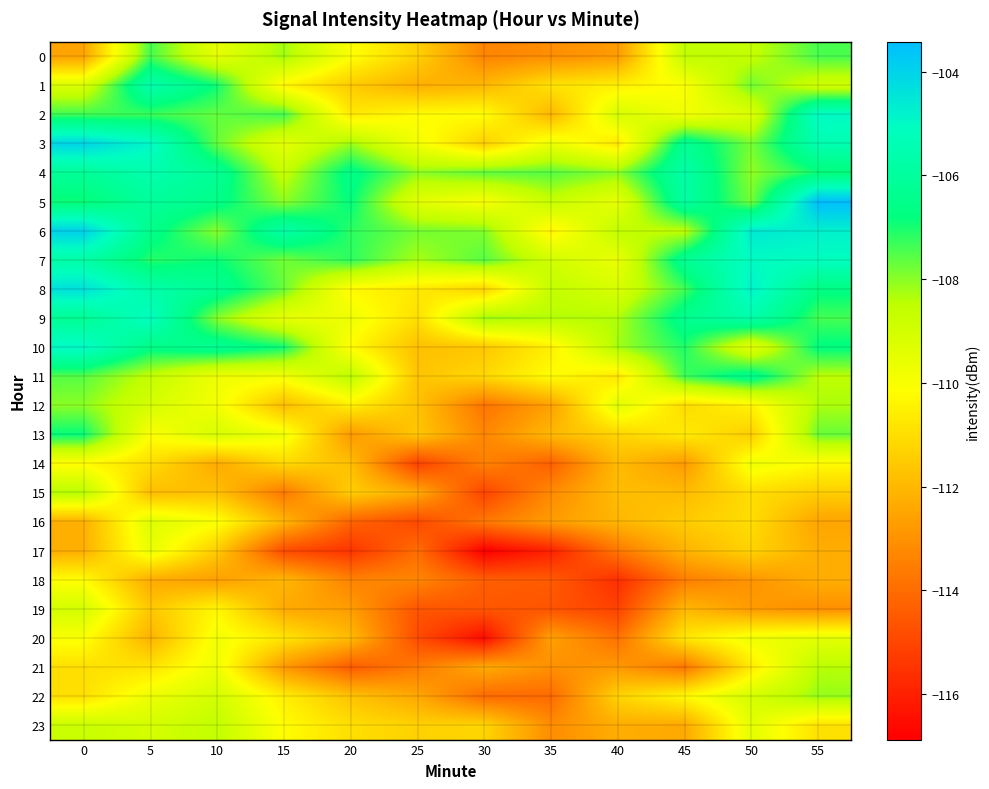

Between 30 and 10, which is larger?

10